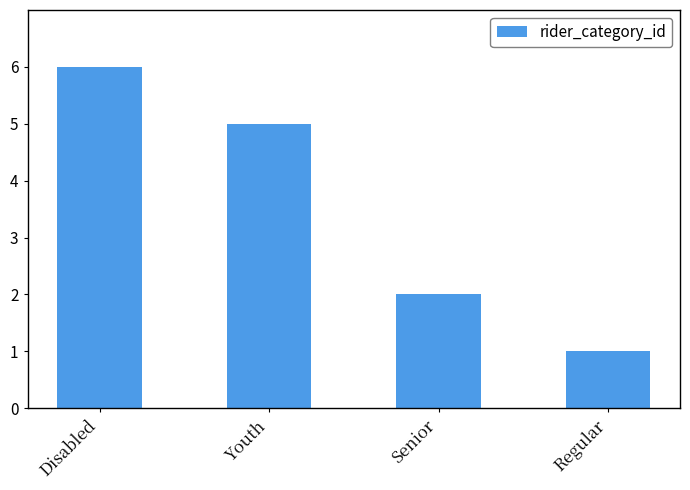

At which category does the chart reach its minimum across all series?

Regular